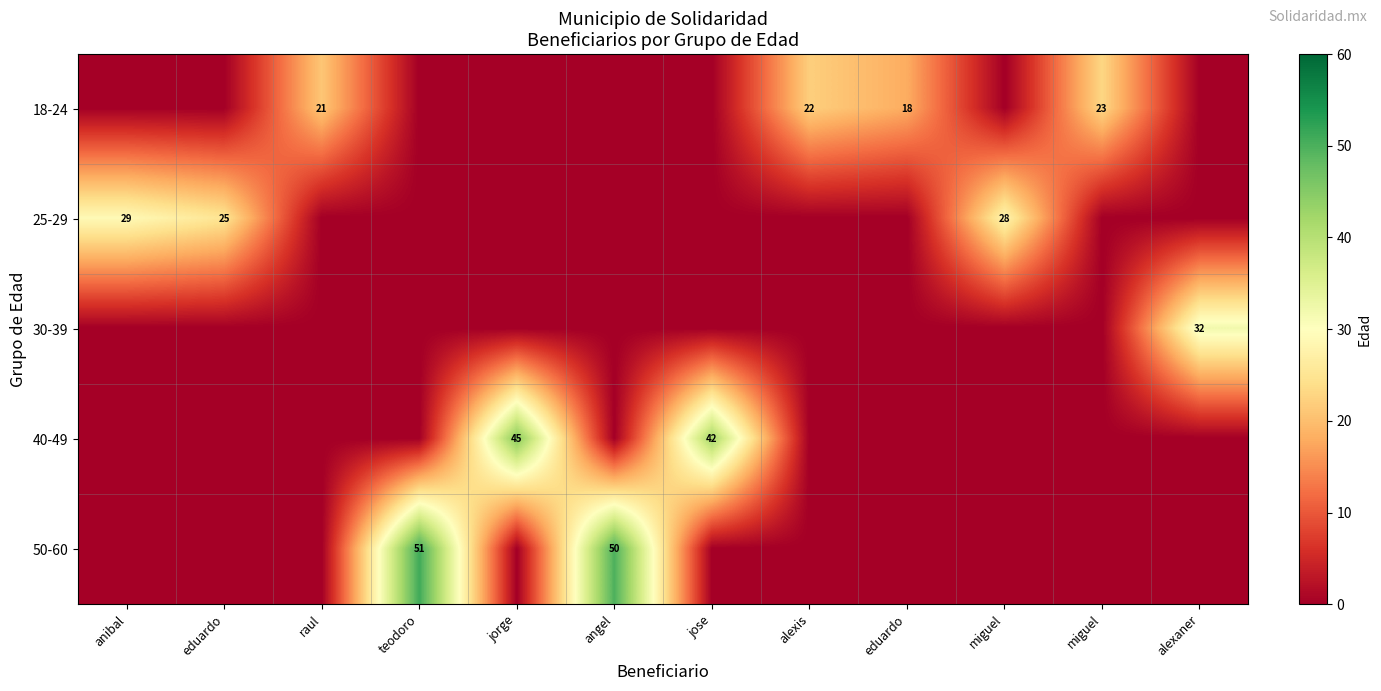

Rank the categories by 40-49 value from highest to lowest.

jorge, jose, anibal, eduardo, raul, teodoro, angel, alexis, eduardo, miguel, miguel, alexaner